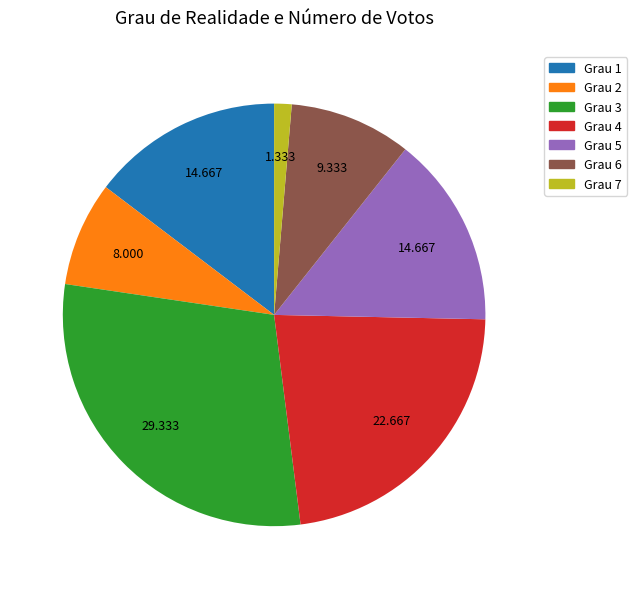

Do Grau 3 and Grau 2 together represent more than half of the pie?

No